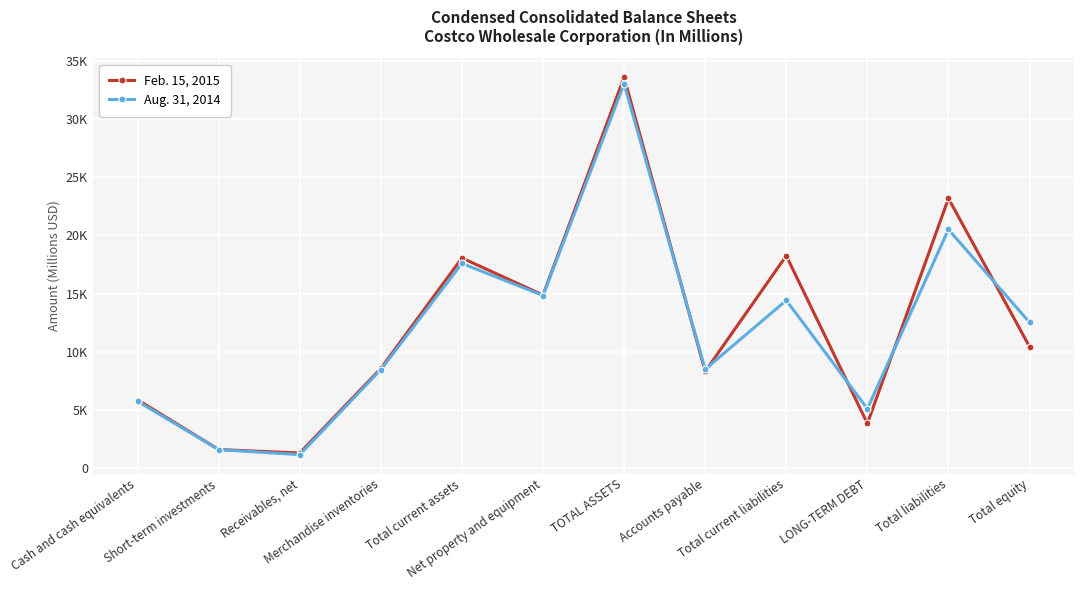

What is the difference between the second highest and minimum values in the Feb. 15, 2015 series?

21888